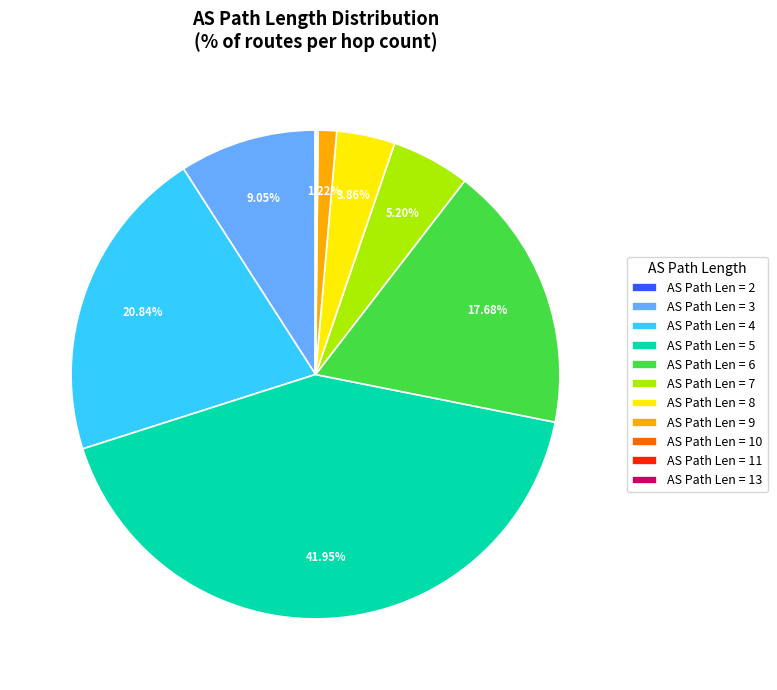

Does any single category account for the majority?

No